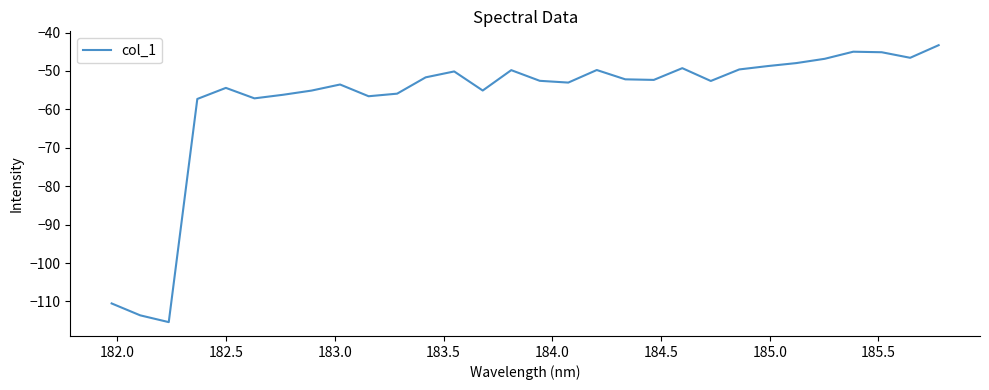

What is the difference between the maximum and minimum values?

72.1